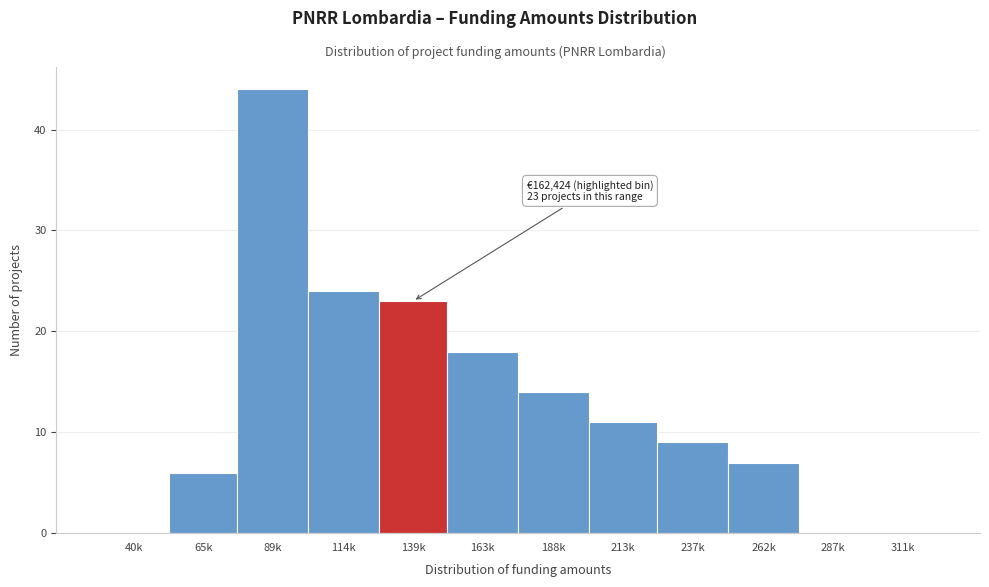

Reading left to right, extract all data points from this chart.

40k=0	65k=6	89k=44	114k=24	139k=23	163k=18	188k=14	213k=11	237k=9	262k=7	287k=0	311k=0